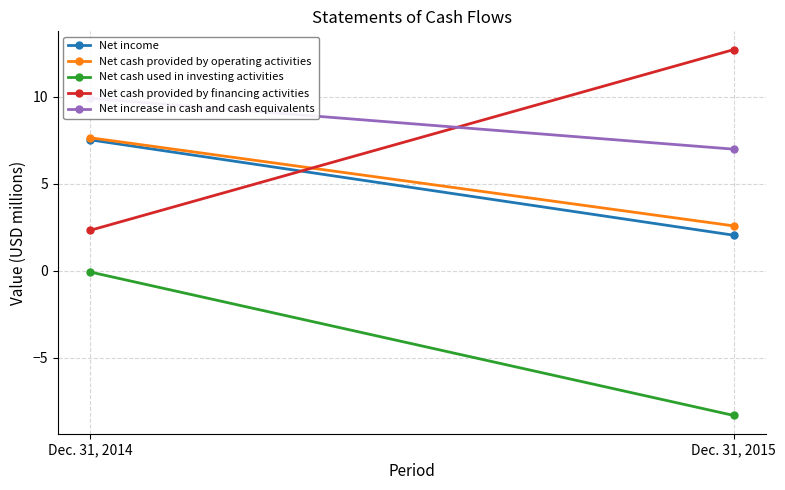

What is the spread (max minus min) of values at Dec. 31, 2015?

21.0